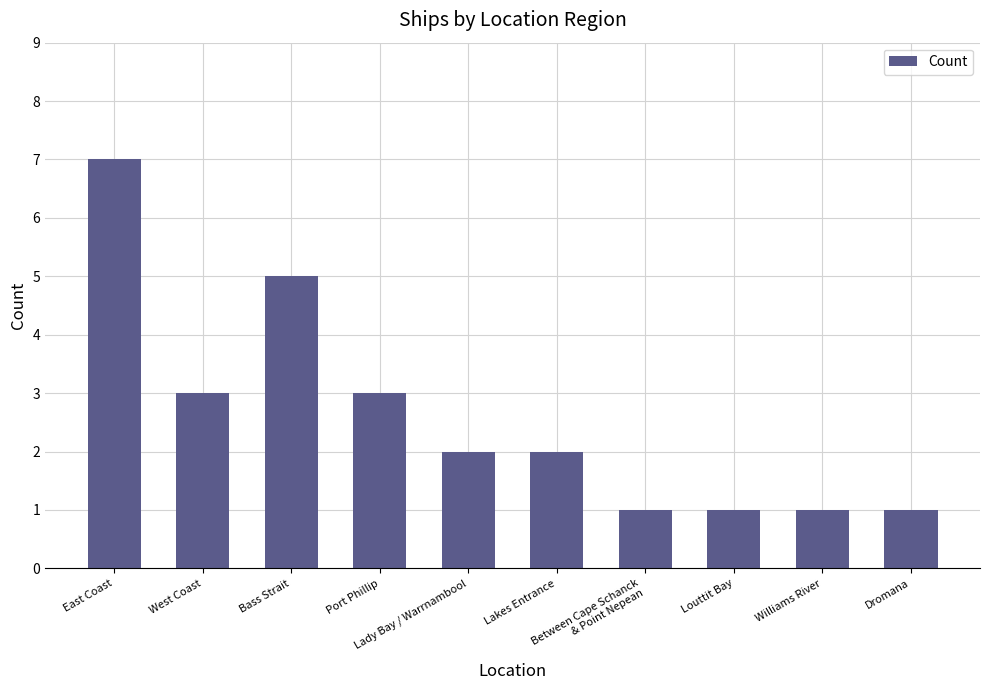

The value at Bass Strait is 2. True or false?

False